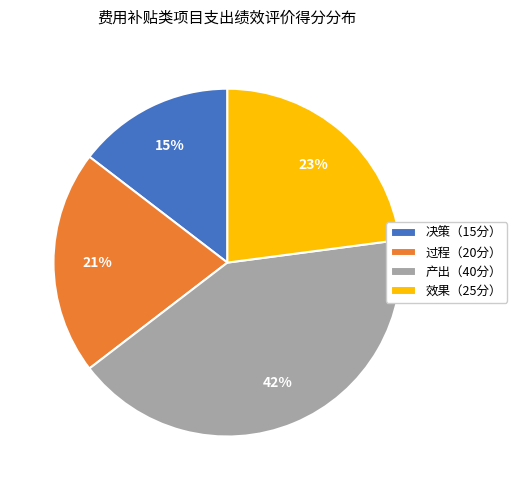

Rank the categories by value from highest to lowest.

产出（40分）, 效果（25分）, 过程（20分）, 决策（15分）